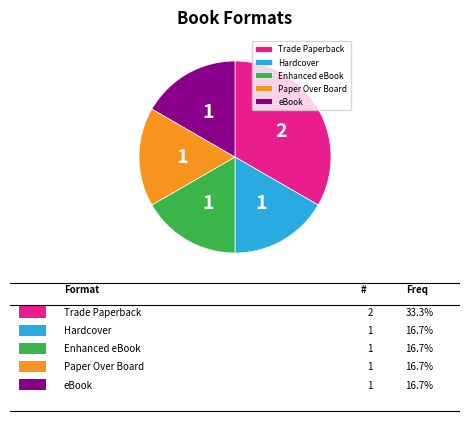

Does Paper Over Board represent more than half of the total?

No